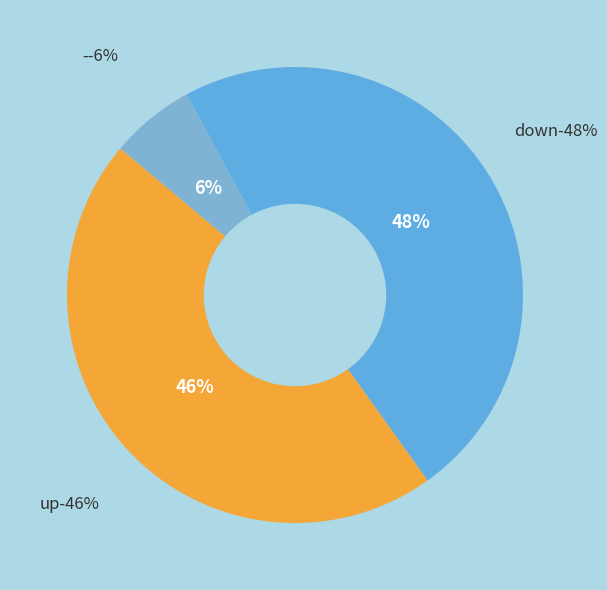

Does - account for over 50% of the chart?

No